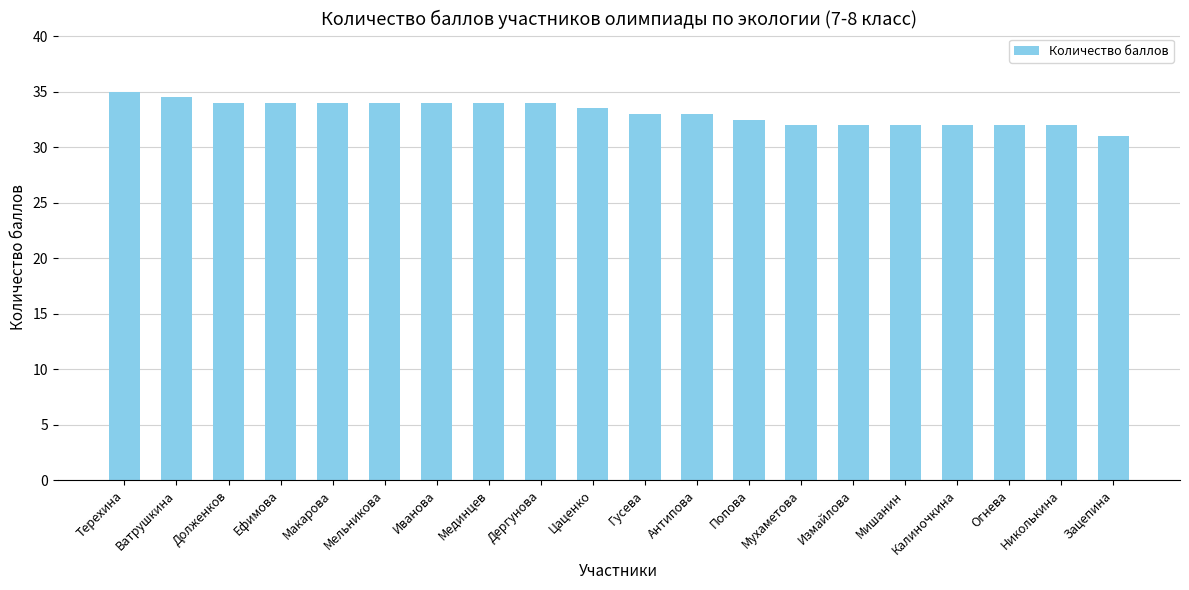

Between Гусева and Долженков, which is larger?

Долженков